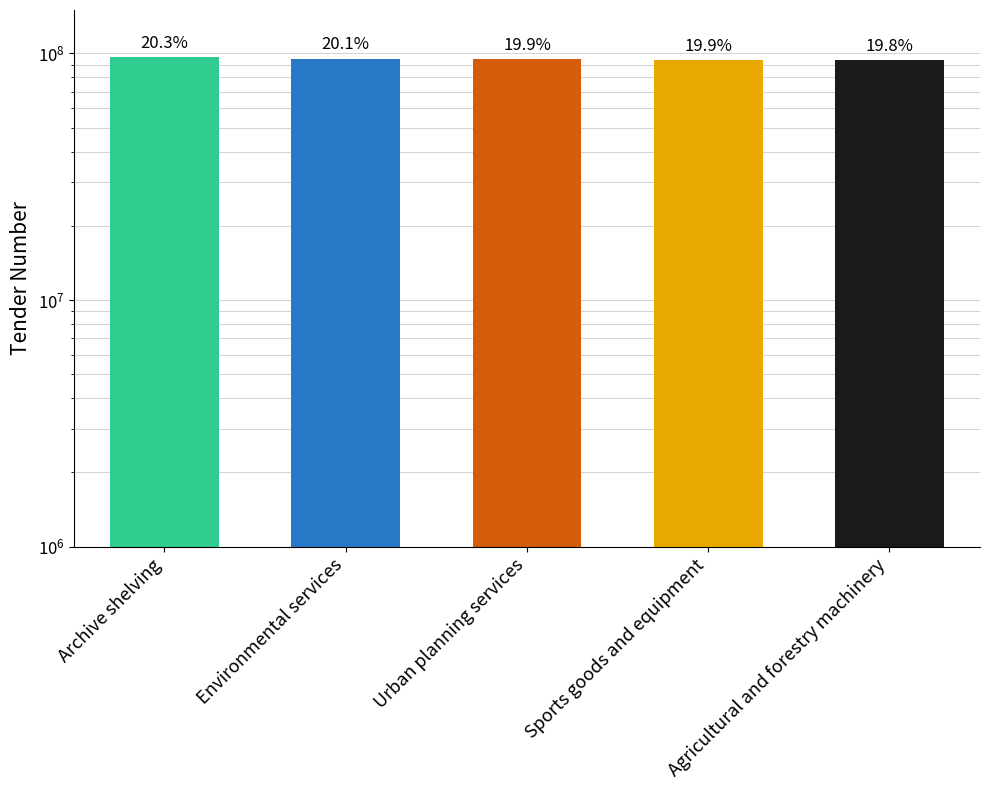

What is the value of the 3rd bar from the left?

94714190